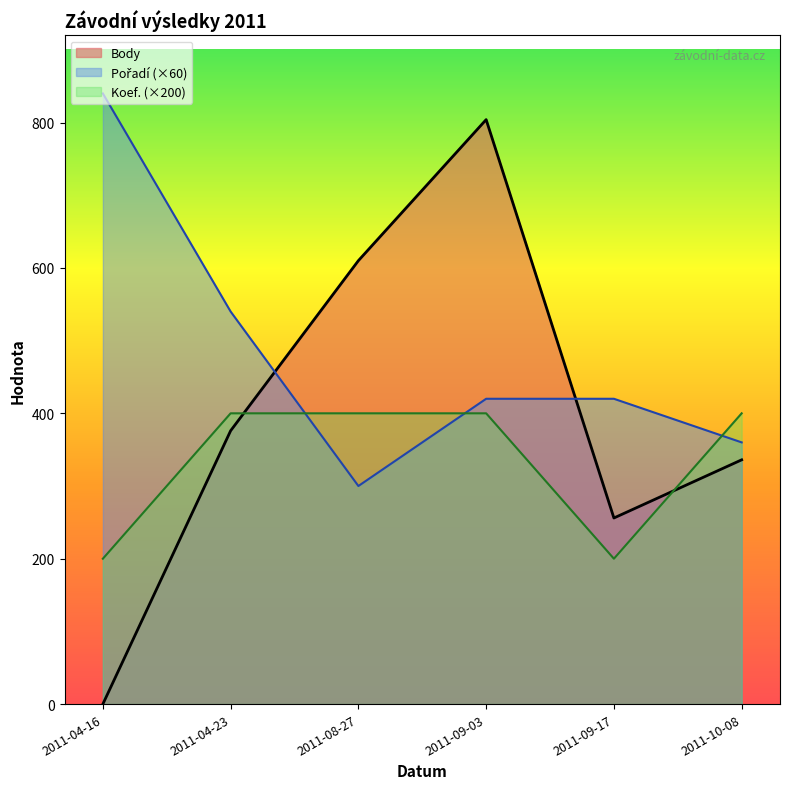

What is the spread (max minus min) of values at 2011-10-08?

64